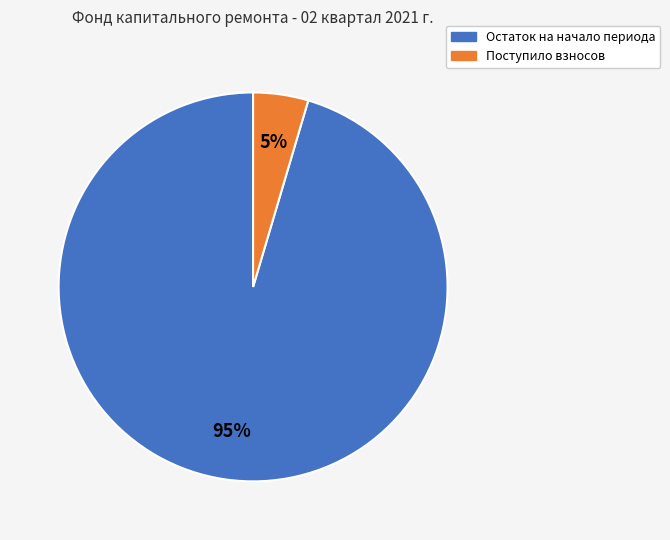

What is the largest slice in the pie chart?

Остаток на начало периода